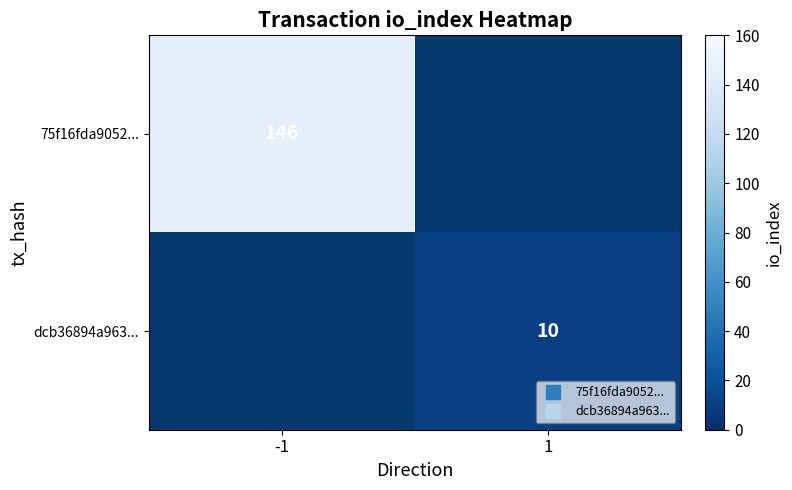

Rank the series at -1 from highest to lowest value.

75f16fda9052..., dcb36894a963...